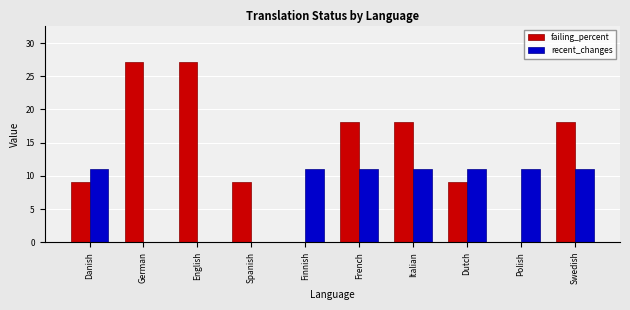

Reading right to left, what are all the values shown in this chart?

failing_percent: 18.1	0.0	9.0	18.1	18.1	0.0	9.0	27.2	27.2	9.0
recent_changes: 11.0	11.0	11.0	11.0	11.0	11.0	0.0	0.0	0.0	11.0